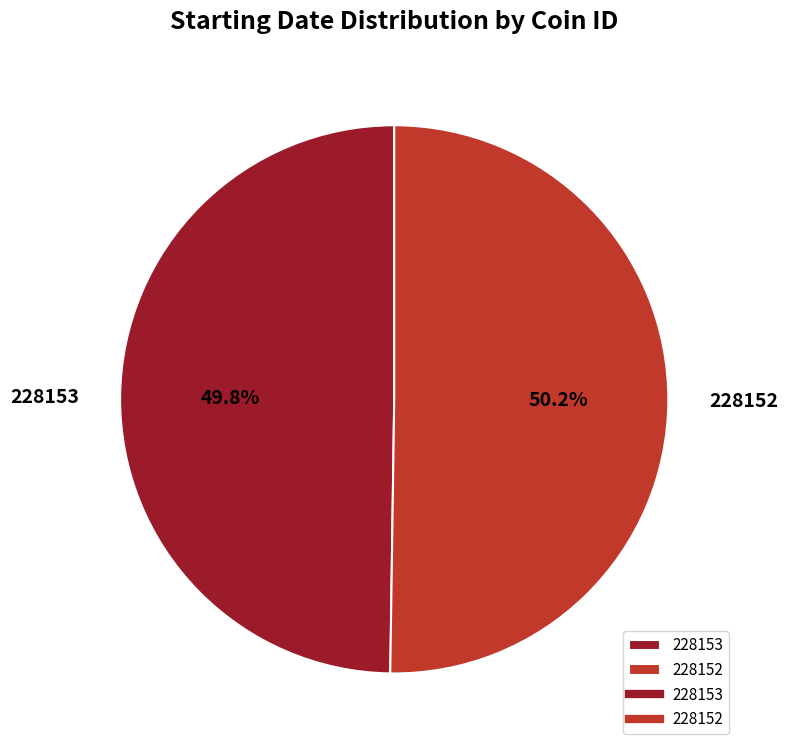

Is it true that 228153 is 42% of the pie?

False